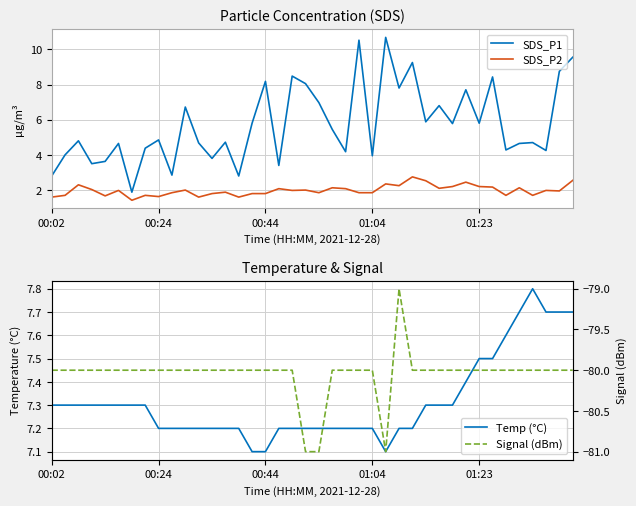

True or false: SDS_P2 and SDS_P1 cross at least once.

False